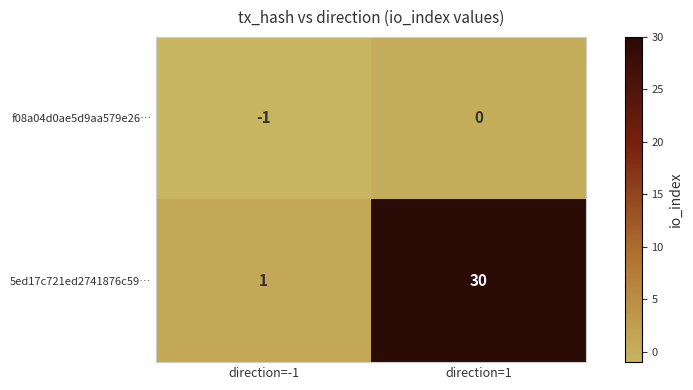

List the series in order of their overall mean, lowest first.

f08a04d0ae5d9aa579e26…, 5ed17c721ed2741876c59…